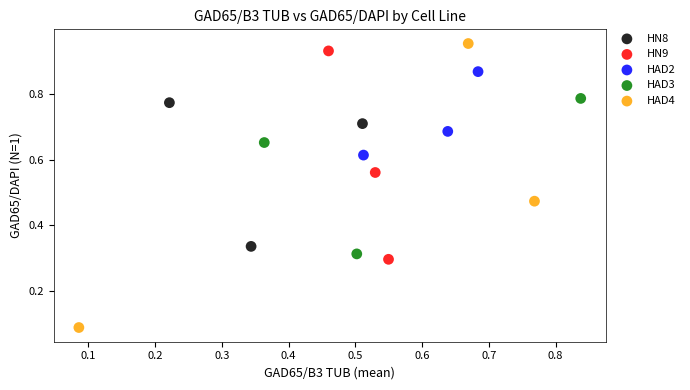

Which series contains the lowest Y value?

HAD4